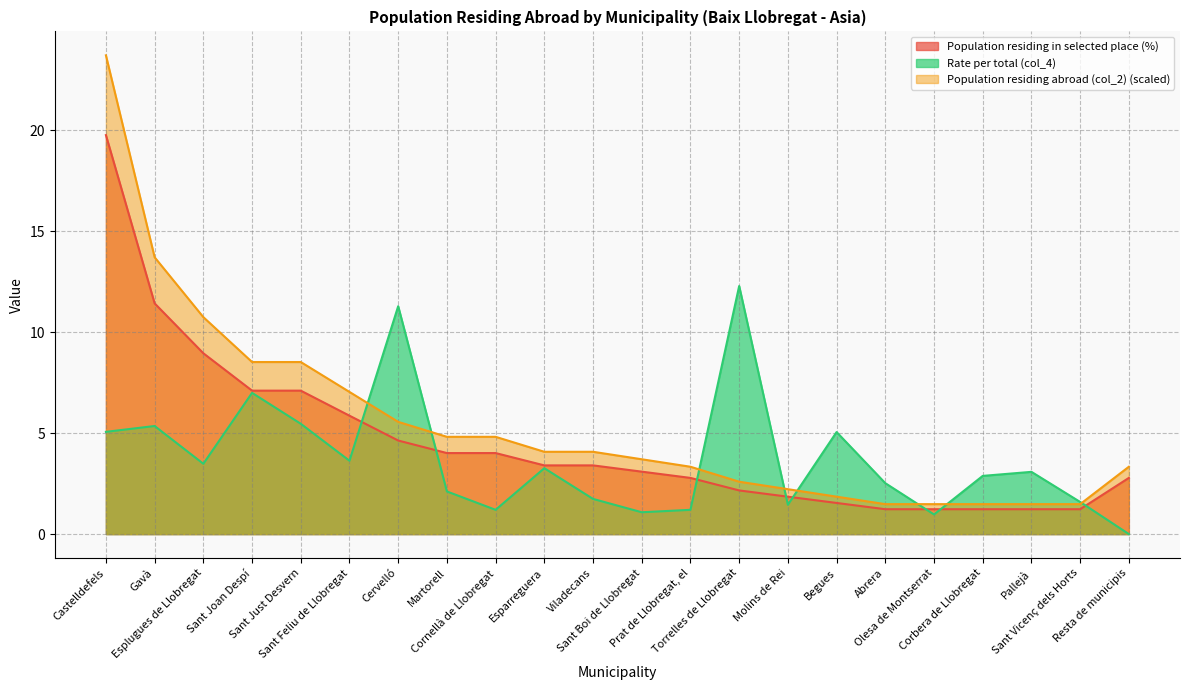

How many values in the Population residing in selected place (%) series are below 3?

10